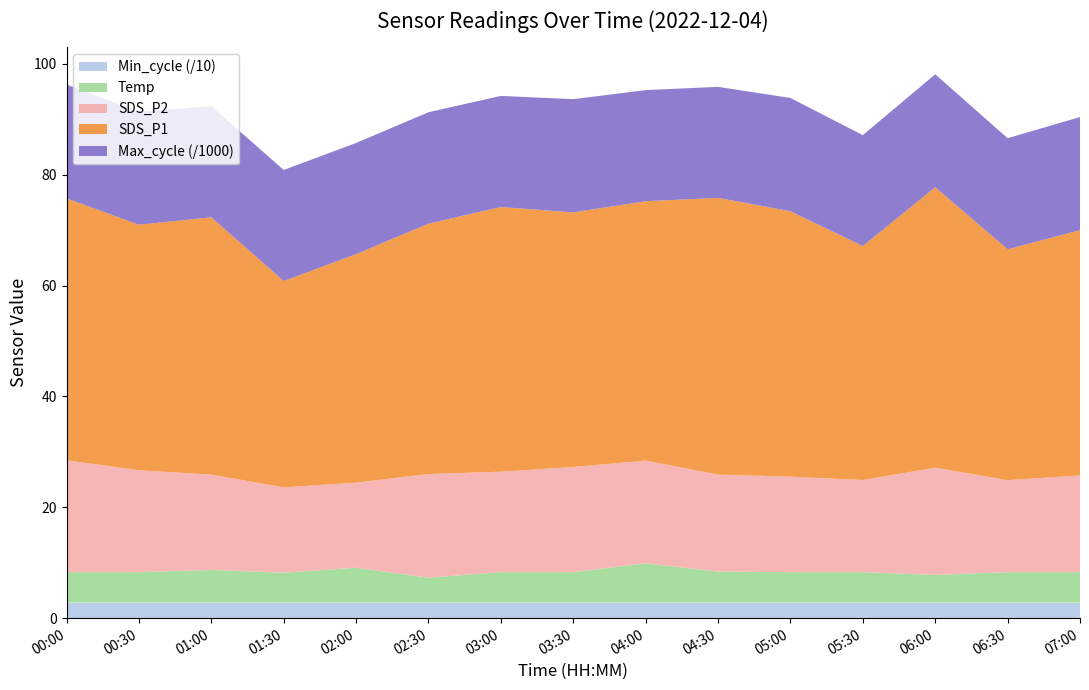

Reading left to right, extract all data points from this chart.

SDS_P1: 00:00=47.2	00:30=44.3	01:00=46.4	01:30=37.2	02:00=41.2	02:30=45.2	03:00=47.8	03:30=45.9	04:00=46.8	04:30=49.9	05:00=47.9	05:30=42.2	06:00=50.6	06:30=41.6	07:00=44.2
SDS_P2: 00:00=20.2	00:30=18.4	01:00=17.2	01:30=15.4	02:00=15.3	02:30=18.7	03:00=18.1	03:30=19.0	04:00=18.5	04:30=17.5	05:00=17.2	05:30=16.6	06:00=19.4	06:30=16.6	07:00=17.4
Temp: 00:00=5.5	00:30=5.5	01:00=5.9	01:30=5.4	02:00=6.3	02:30=4.5	03:00=5.5	03:30=5.5	04:00=7.1	04:30=5.6	05:00=5.5	05:30=5.5	06:00=5.0	06:30=5.5	07:00=5.5
Min_cycle: 00:00=28.0	00:30=28.0	01:00=28.0	01:30=28.0	02:00=28.0	02:30=28.0	03:00=28.0	03:30=28.0	04:00=28.0	04:30=28.0	05:00=28.0	05:30=28.0	06:00=28.0	06:30=28.0	07:00=28.0
Max_cycle: 00:00=20549.0	00:30=20360.0	01:00=20039.0	01:30=20033.0	02:00=20055.0	02:30=20104.0	03:00=20036.0	03:30=20431.0	04:00=20044.0	04:30=20032.0	05:00=20434.0	05:30=20013.0	06:00=20369.0	06:30=20040.0	07:00=20400.0